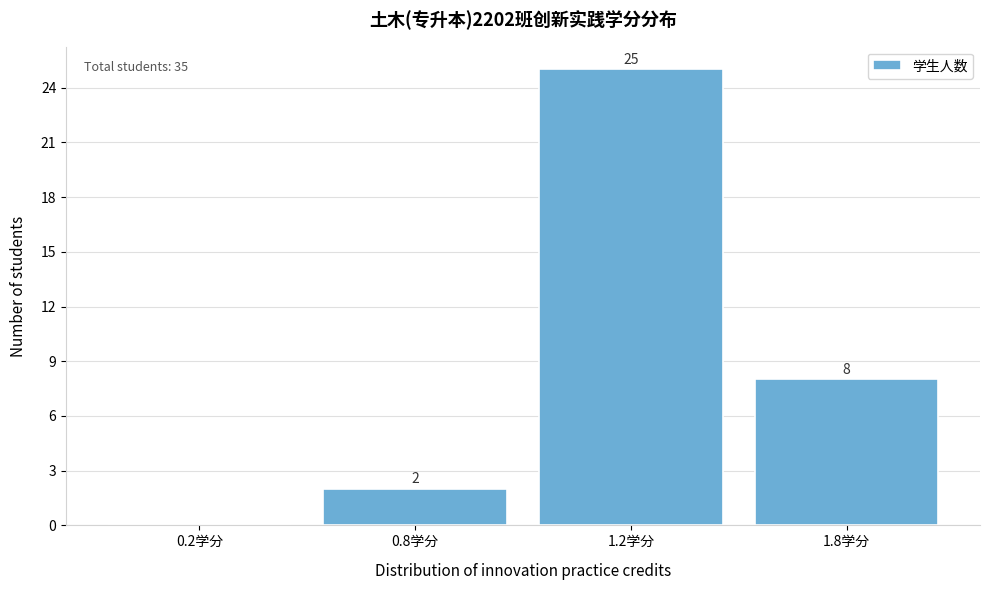

Reading left to right, transcribe all the data shown in this chart.

0.2学分=0	0.8学分=2	1.2学分=25	1.8学分=8